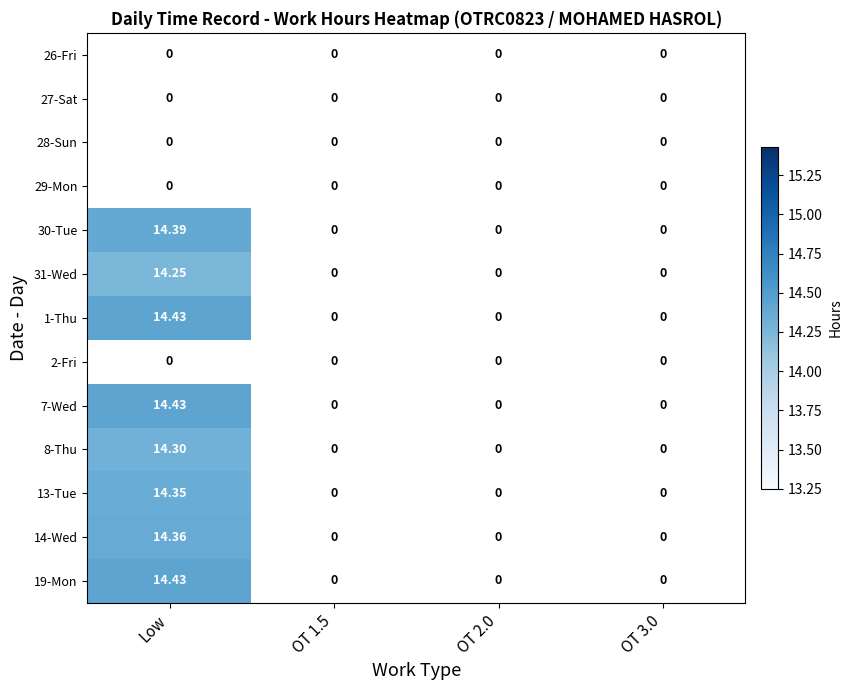

What is the greatest value displayed?

14.4